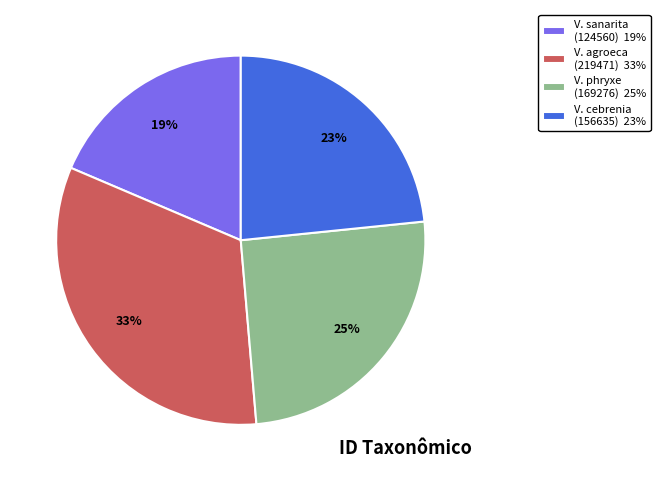

The V. sanarita (124560) 19% slice represents 19% of the pie. True or false?

True